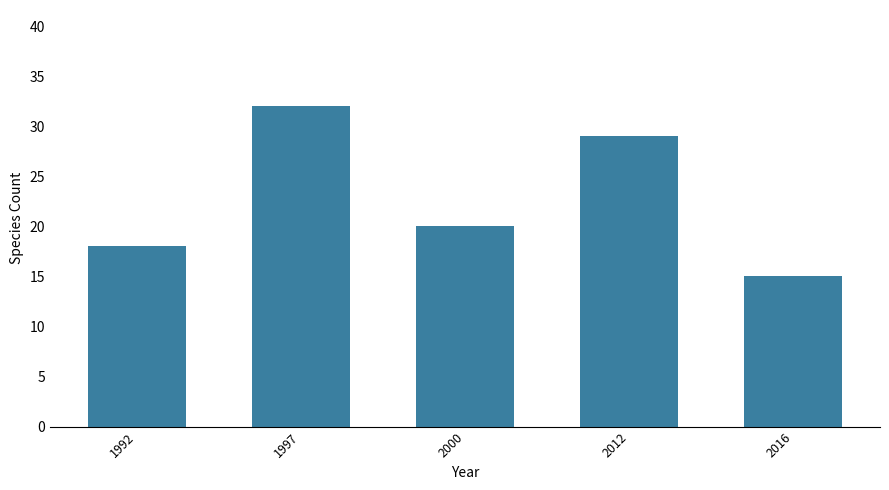

List the labels in order of value, largest first.

1997, 2012, 2000, 1992, 2016